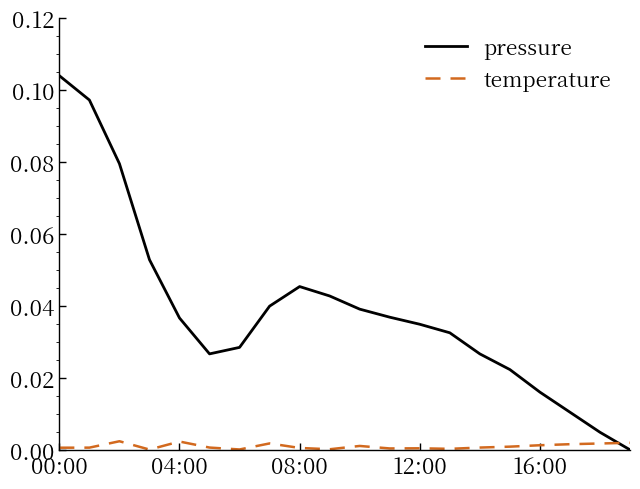

Which series has the largest range (max minus min)?

pressure